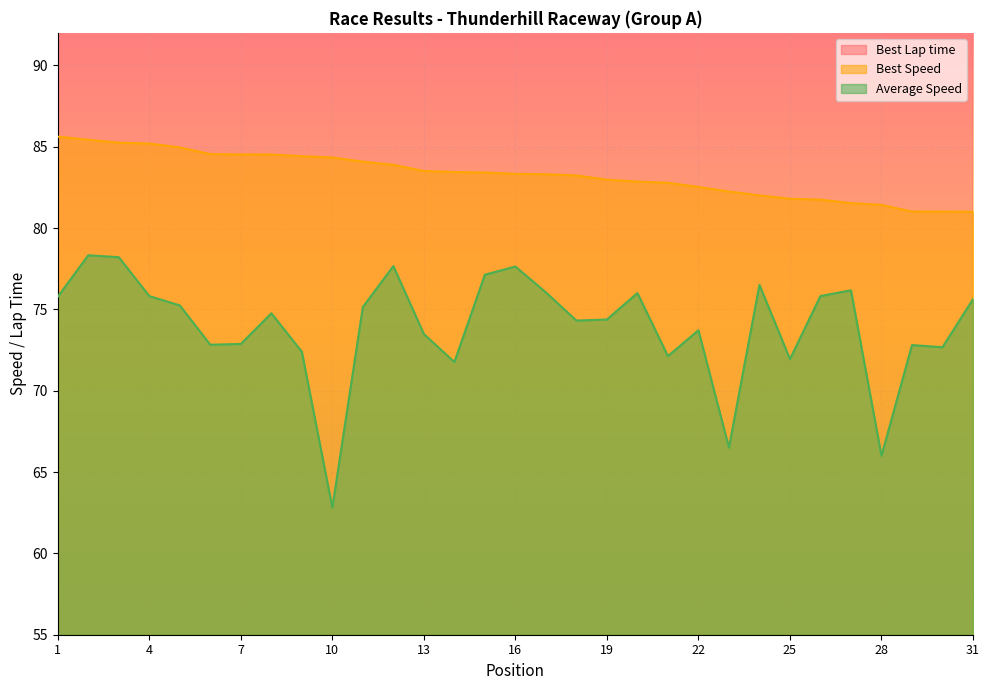

How many data points in Best Lap time are above 129?

19